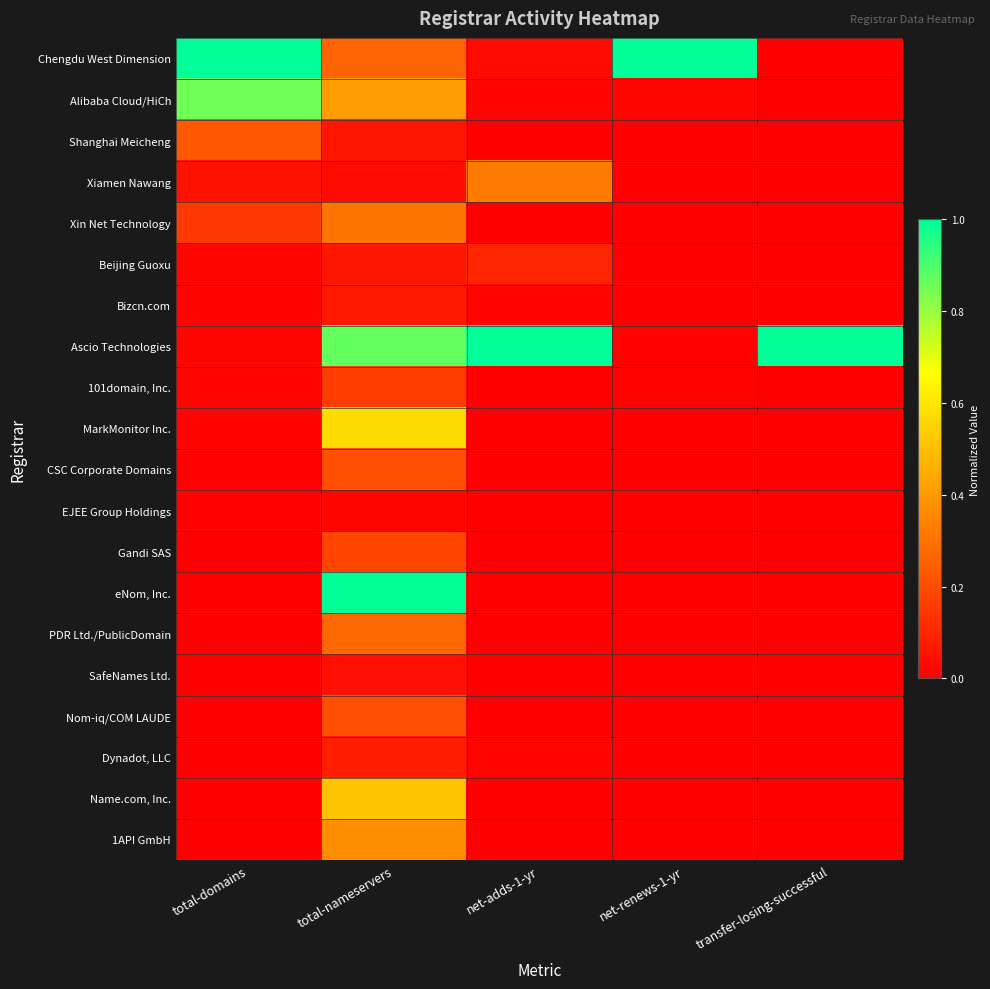

At how many categories does at least one series exceed 0?

5